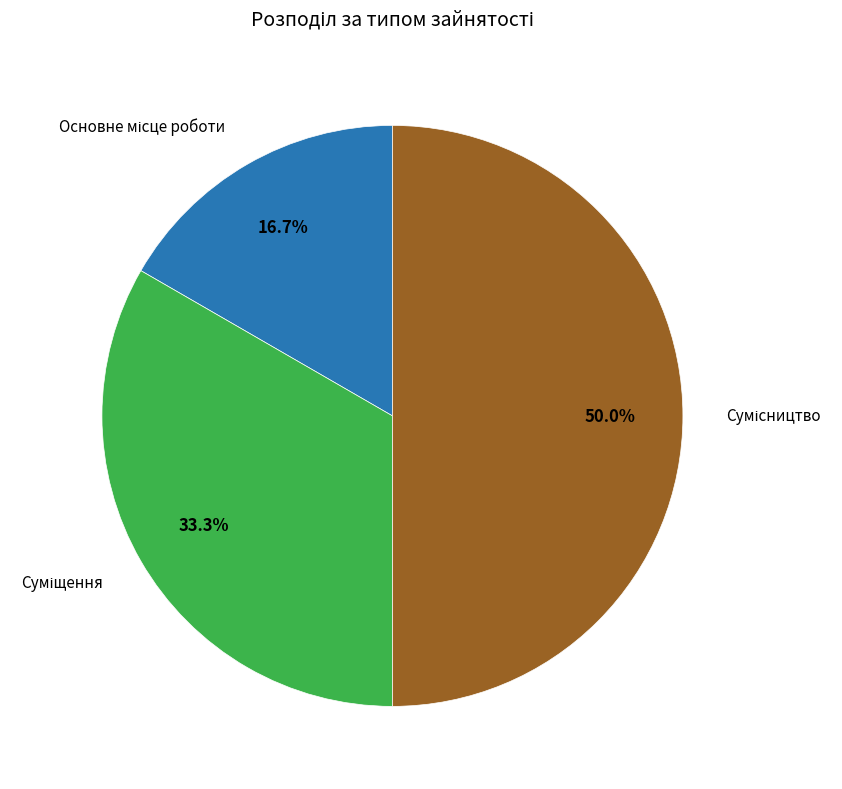

What is the smallest slice in the pie chart?

Основне місце роботи